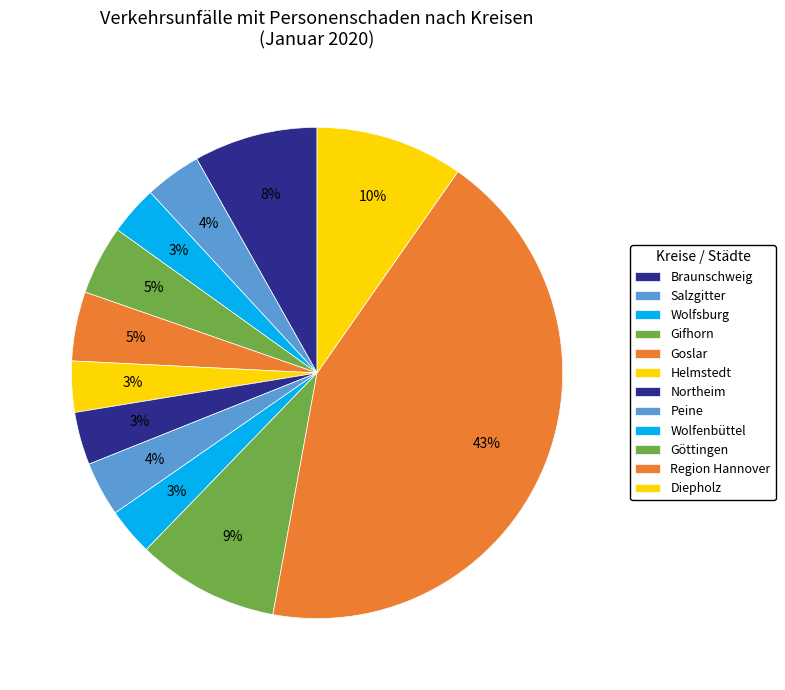

Does any single category account for the majority?

No